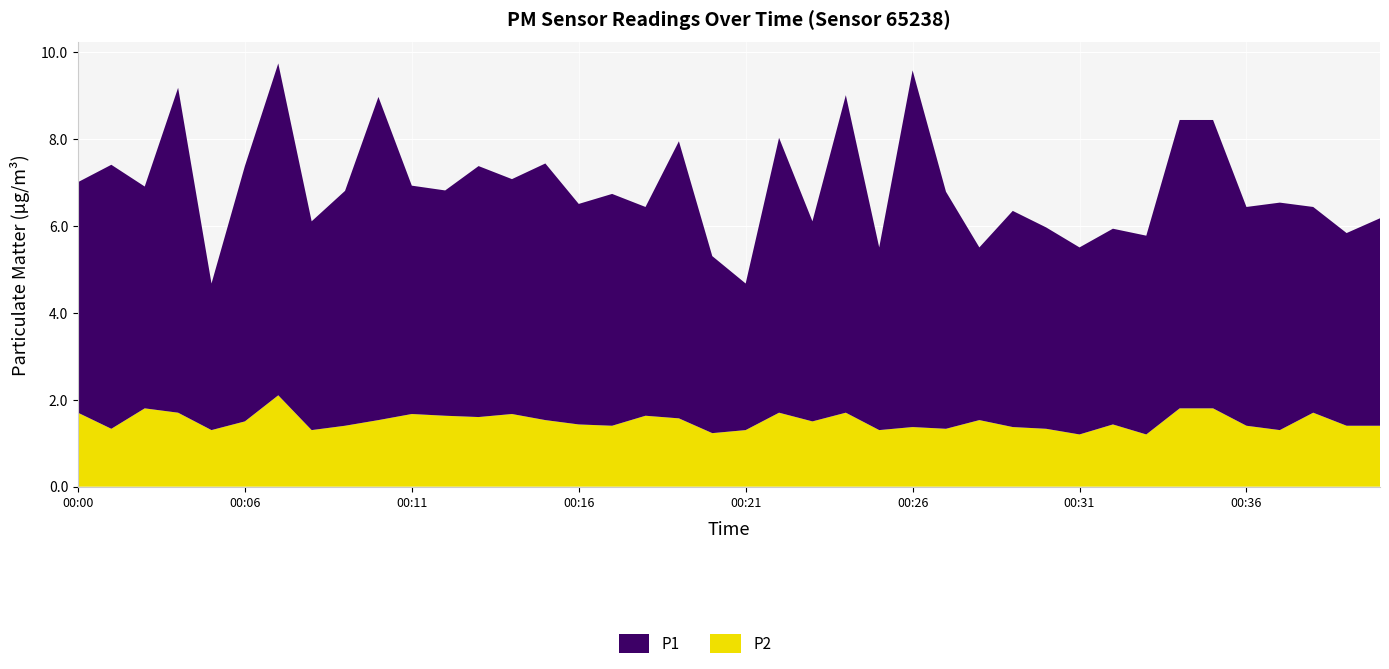

Reading right to left, extract all data points from this chart.

P1: 4.8	4.4	4.7	5.2	5.0	6.6	6.6	4.6	4.5	4.3	4.6	5.0	4.0	5.5	8.2	4.2	7.3	4.6	6.3	3.4	4.1	6.4	4.8	5.3	5.1	5.9	5.4	5.8	5.2	5.2	7.4	5.4	4.8	7.6	5.9	3.4	7.5	5.1	6.1	5.3
P2: 1.4	1.4	1.7	1.3	1.4	1.8	1.8	1.2	1.4	1.2	1.3	1.4	1.5	1.3	1.4	1.3	1.7	1.5	1.7	1.3	1.2	1.6	1.6	1.4	1.4	1.5	1.7	1.6	1.6	1.7	1.5	1.4	1.3	2.1	1.5	1.3	1.7	1.8	1.3	1.7